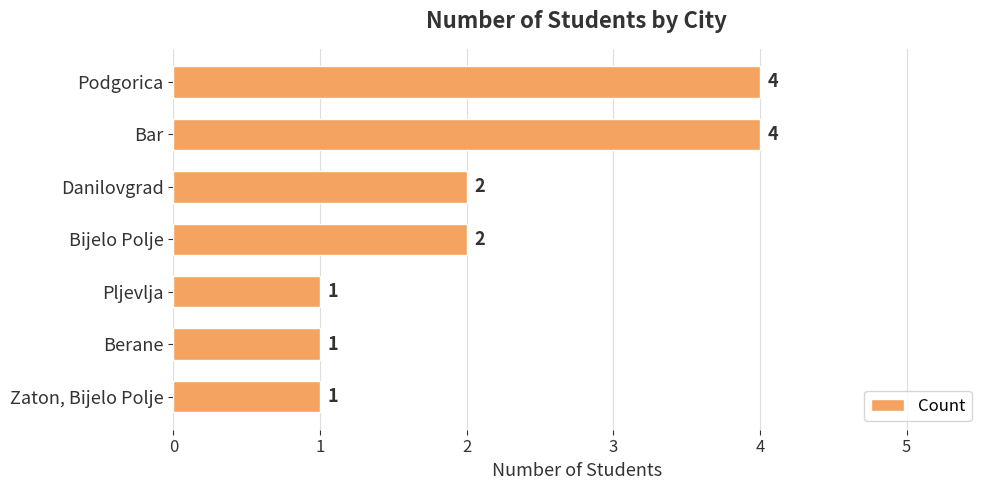

What is the difference between the maximum and minimum values?

3